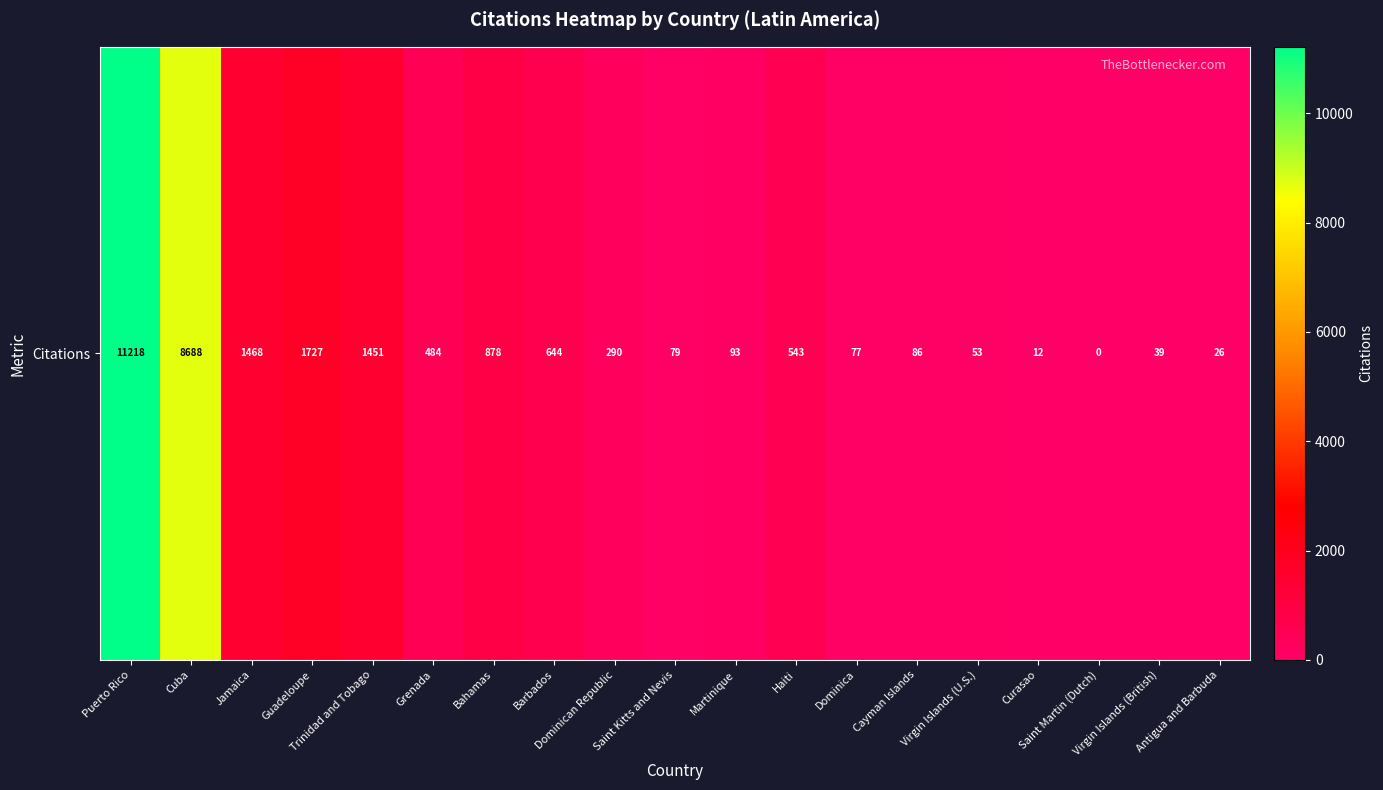

Which label corresponds to the largest value in the chart?

Puerto Rico